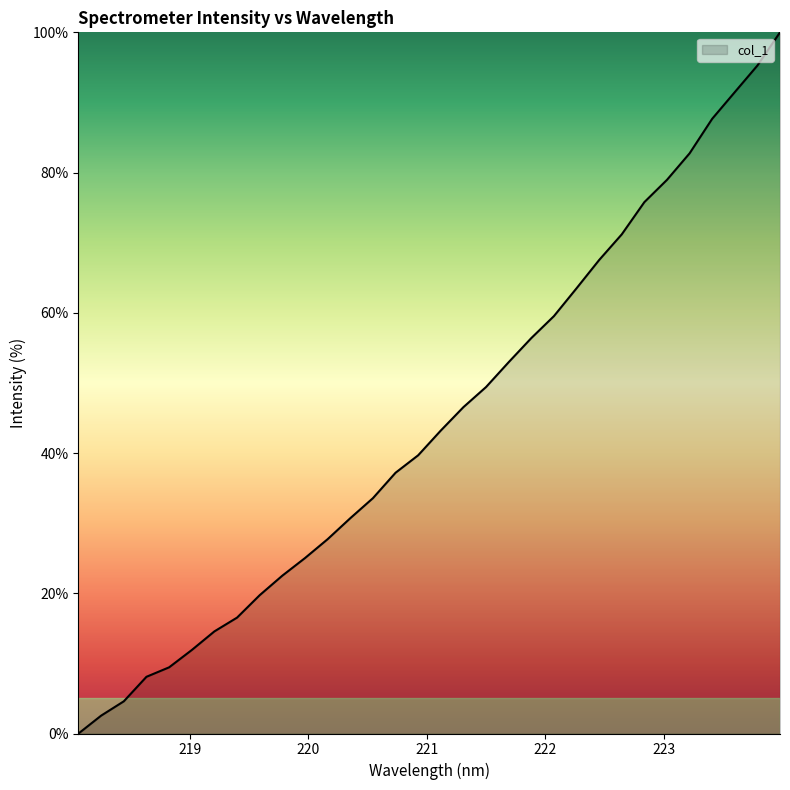

How many values are below 43?

16